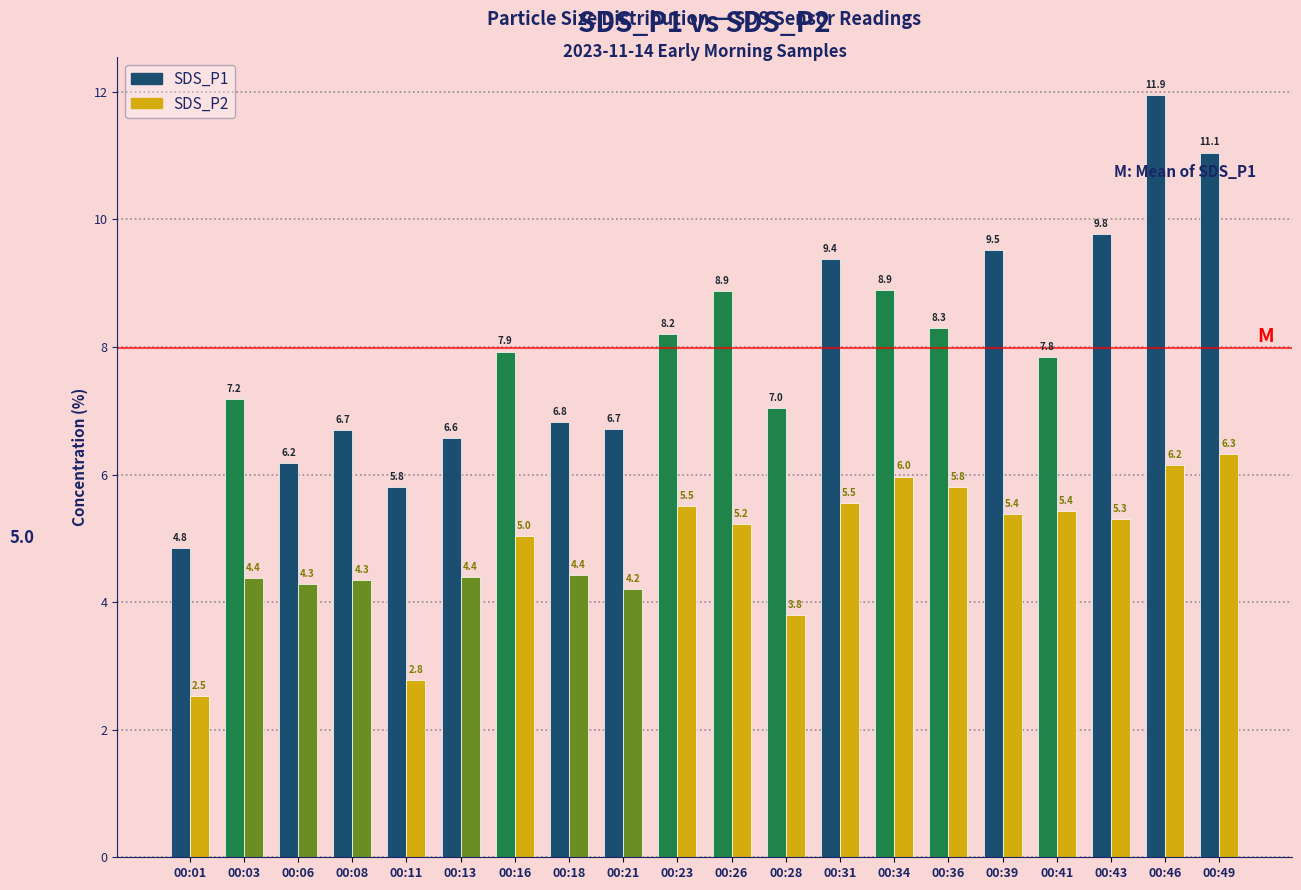

Rank the series by their average value, from highest to lowest.

SDS_P1, SDS_P2